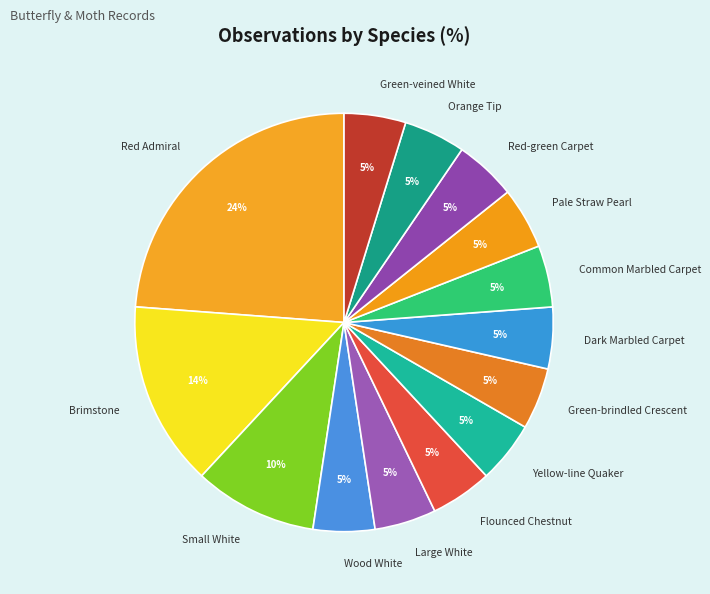

Is there a majority slice in this chart?

No